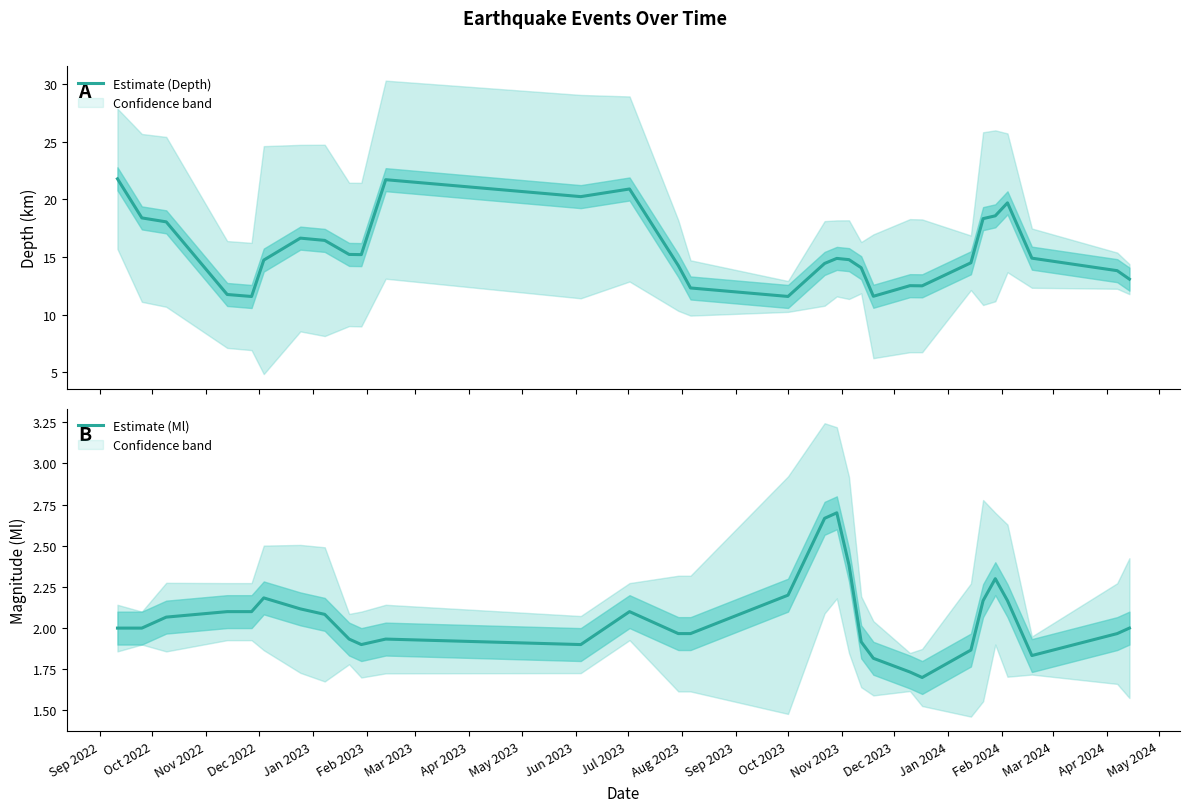

What is the minimum value for Estimate (Depth)?

11.6